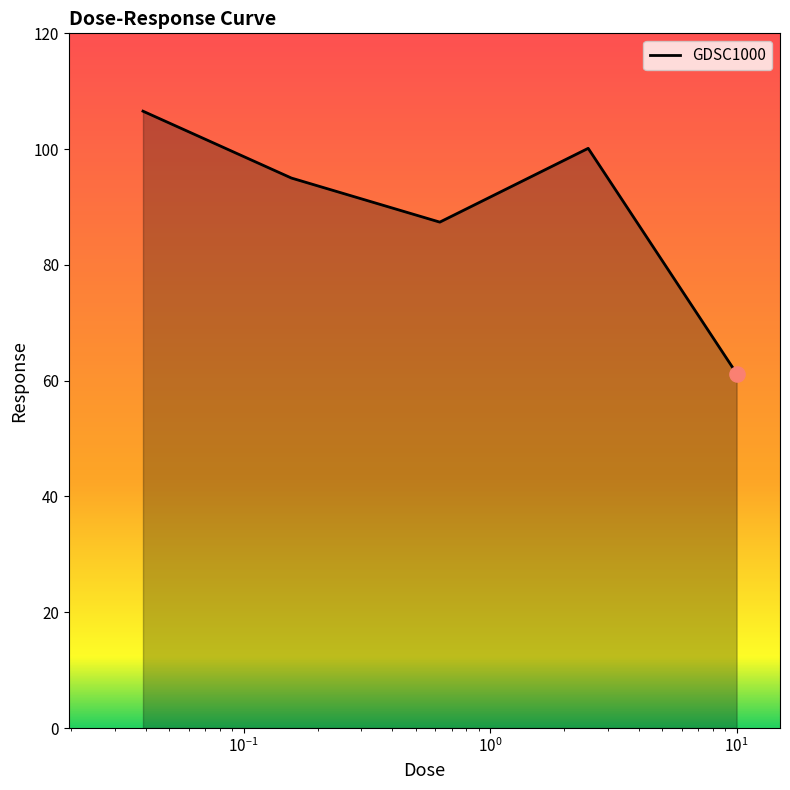

How many interior local valleys (lower than both neighbors) does the data have?

1